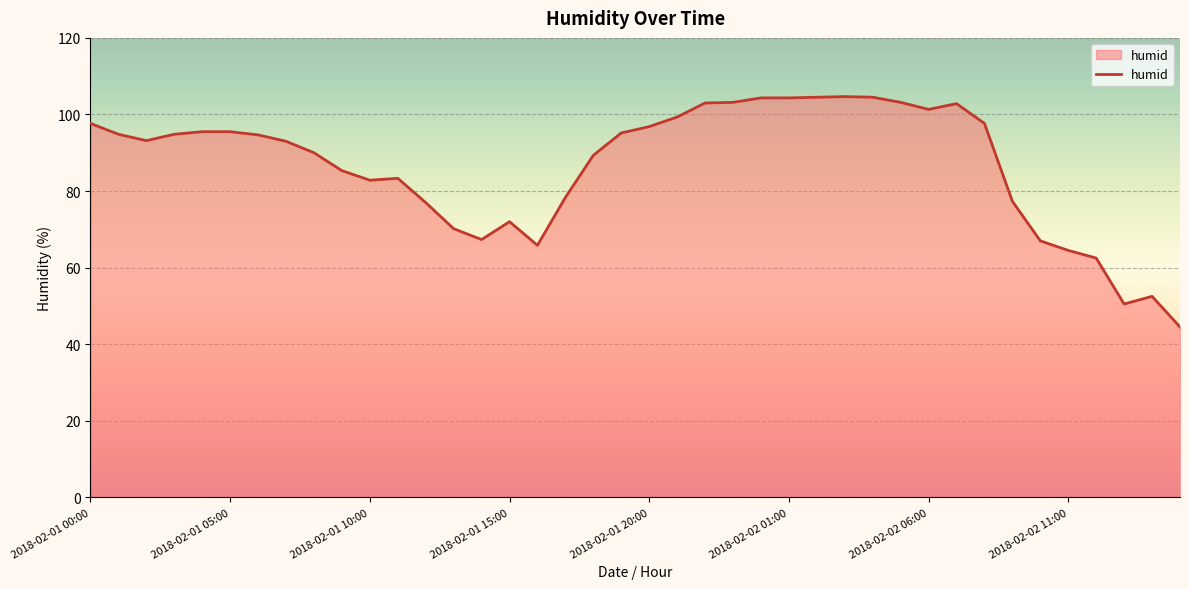

What is the difference between the maximum and minimum values?

60.2